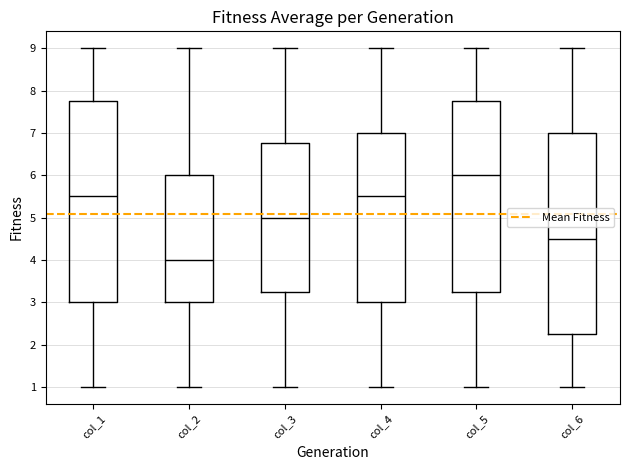

Where does the median line of the box for col_4 sit on the y-axis? The values are not printed on the chart, so give them approximately, as read against the axis.

5.5